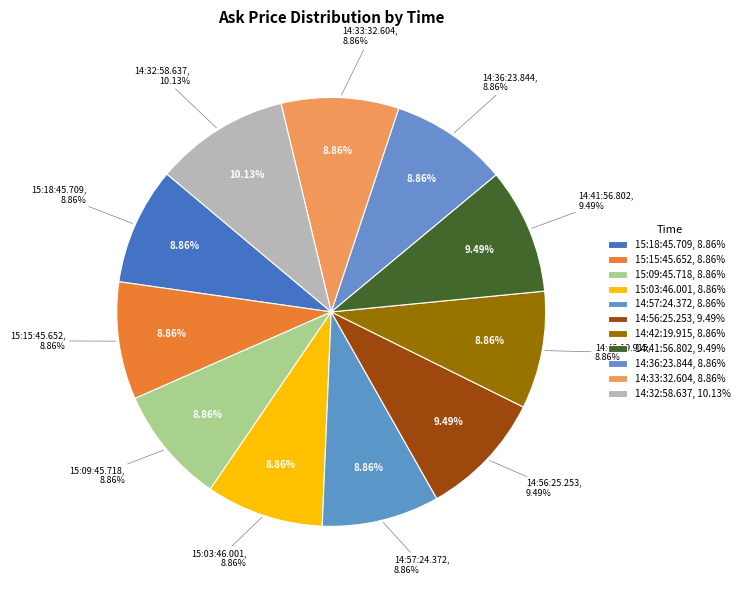

Rank the categories by value from highest to lowest.

14:32:58.637, 14:56:25.253, 14:41:56.802, 15:18:45.709, 15:15:45.652, 15:09:45.718, 15:03:46.001, 14:57:24.372, 14:42:19.915, 14:36:23.844, 14:33:32.604